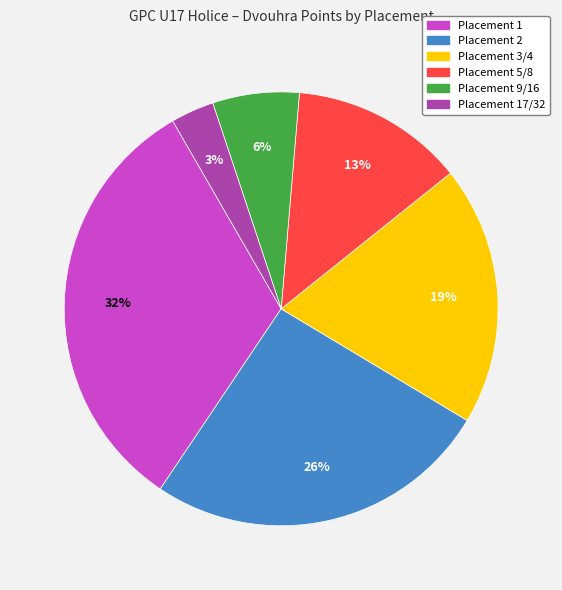

Is there a majority slice in this chart?

No